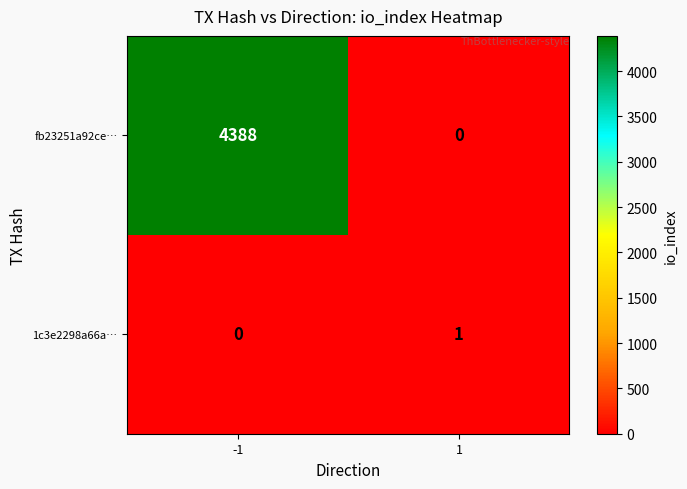

What is the sum of the fb23251a92ce… values at 1 and -1?

4388